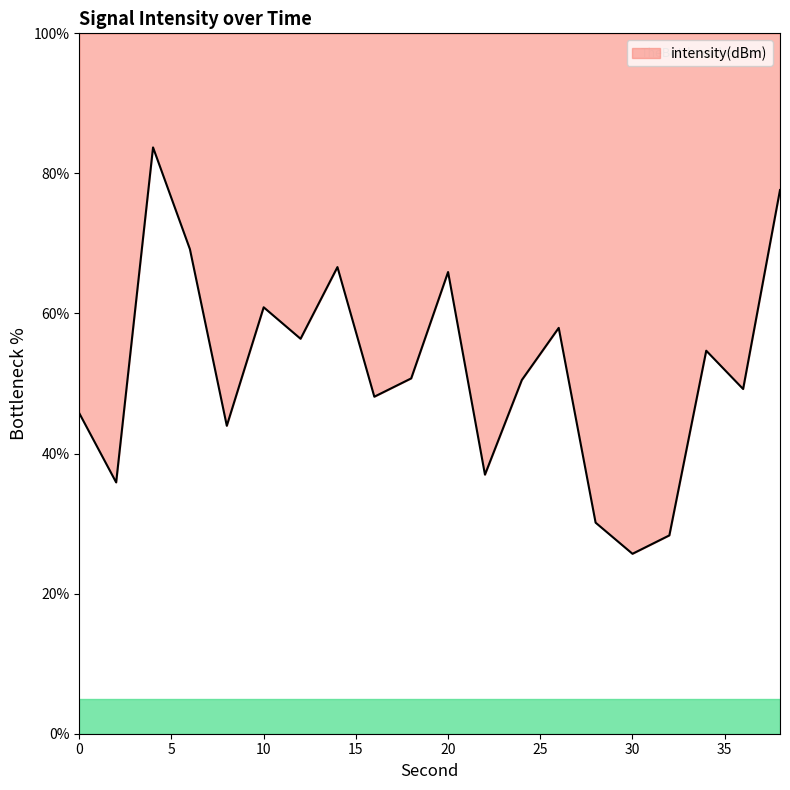

What is the smallest value displayed?

25.7